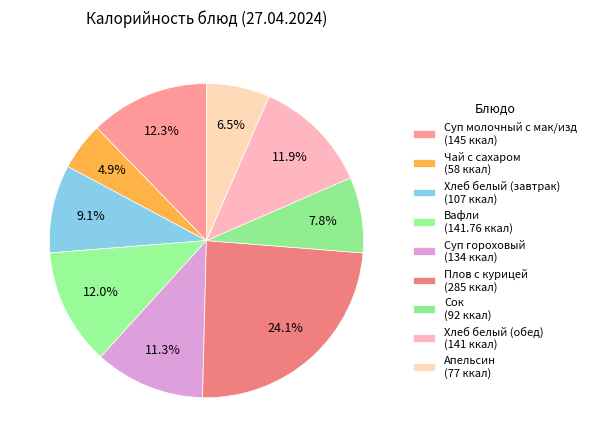

Which category has the smallest portion of the pie?

Чай с сахаром